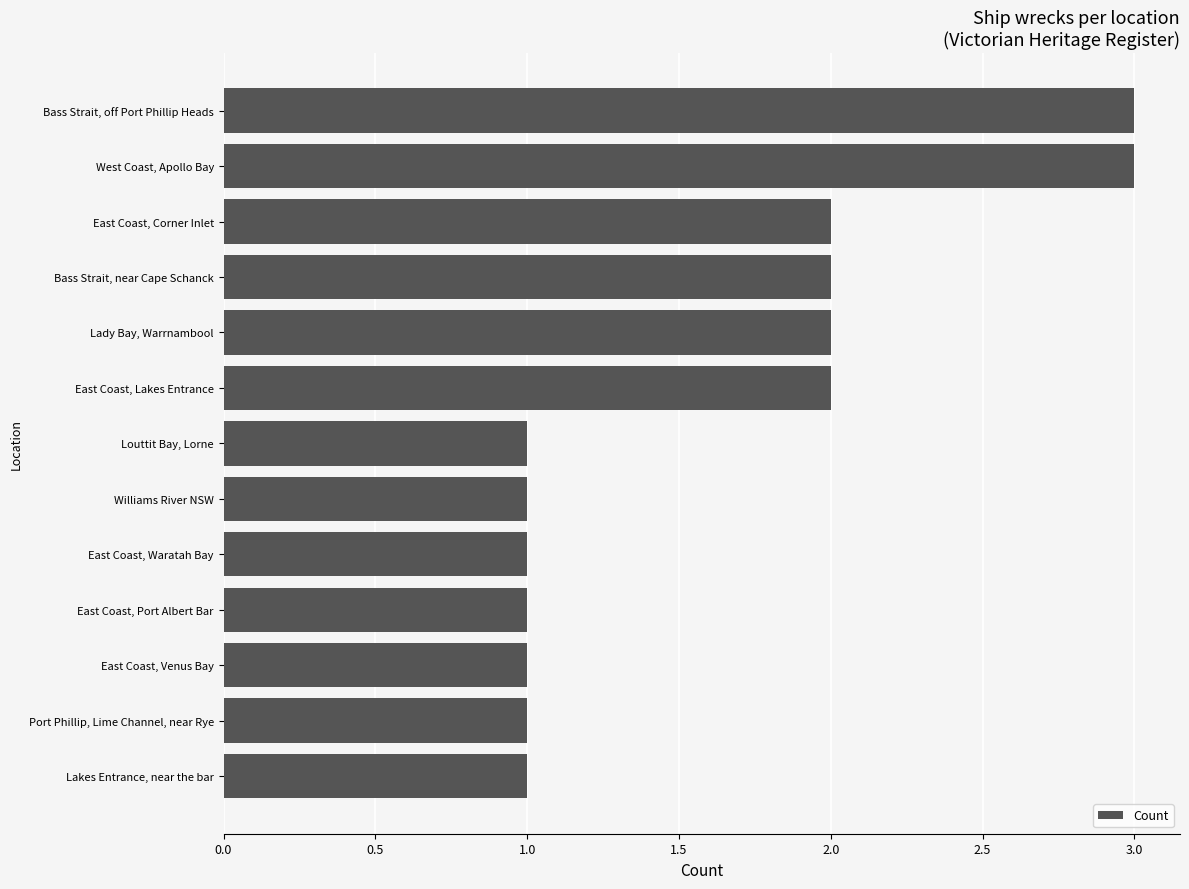

The chart shows a value of 2 at East Coast, Lakes Entrance. True or false?

True